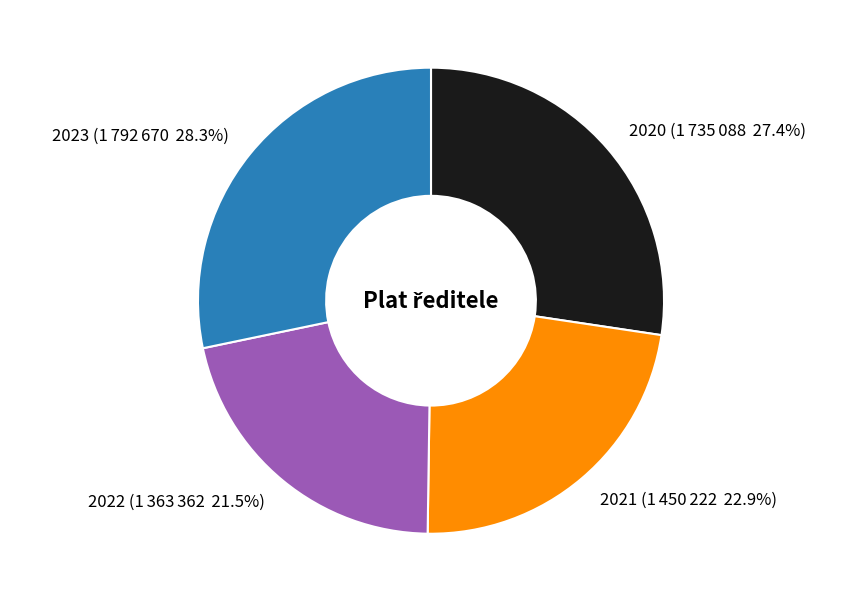

What is the ratio of the value at 2020 to the value at 2023?

1.0